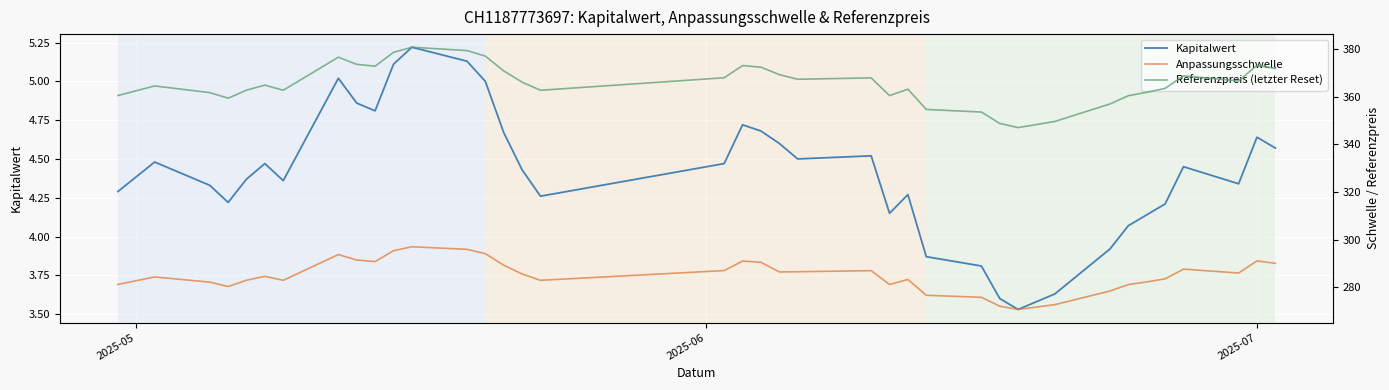

What are all the series names shown in the legend?

Kapitalwert, Anpassungsschwelle, Referenzpreis (letzter Reset)